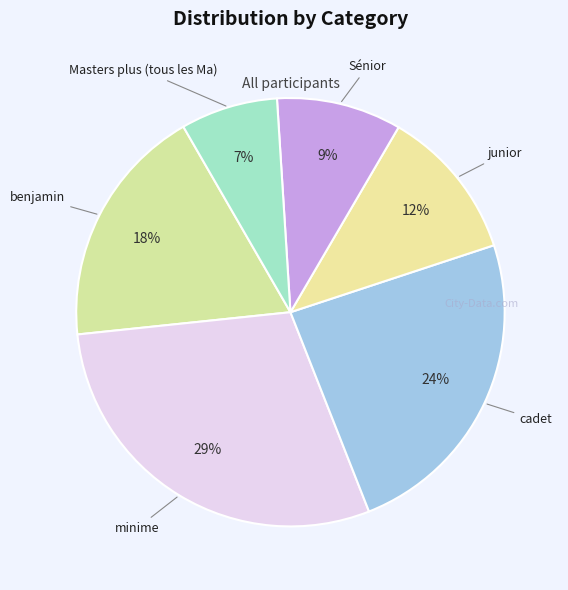

Is it true that Masters plus (tous les Ma) is 7% of the pie?

True